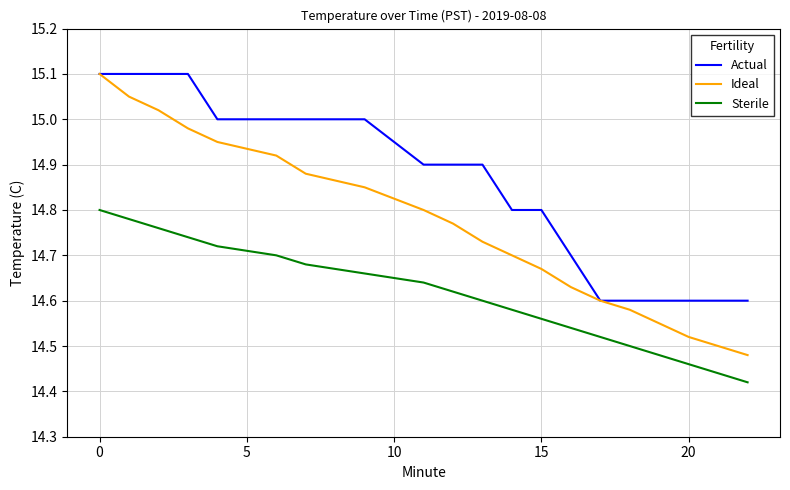

Rank the series by their average value, from highest to lowest.

Actual, Ideal, Sterile